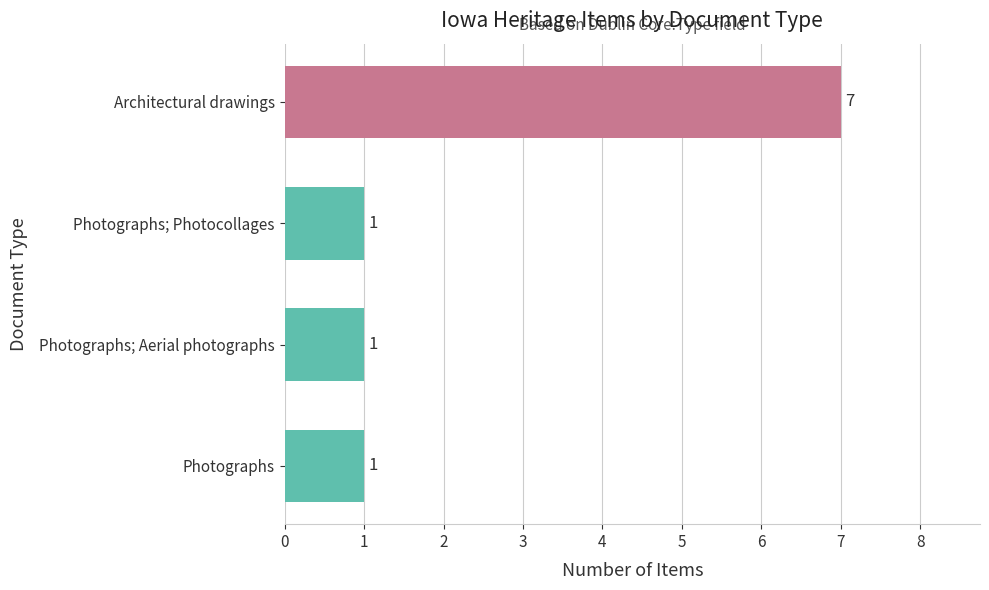

Reading bottom to top, transcribe all the data shown in this chart.

Photographs=1	Photographs; Aerial photographs=1	Photographs; Photocollages=1	Architectural drawings=7